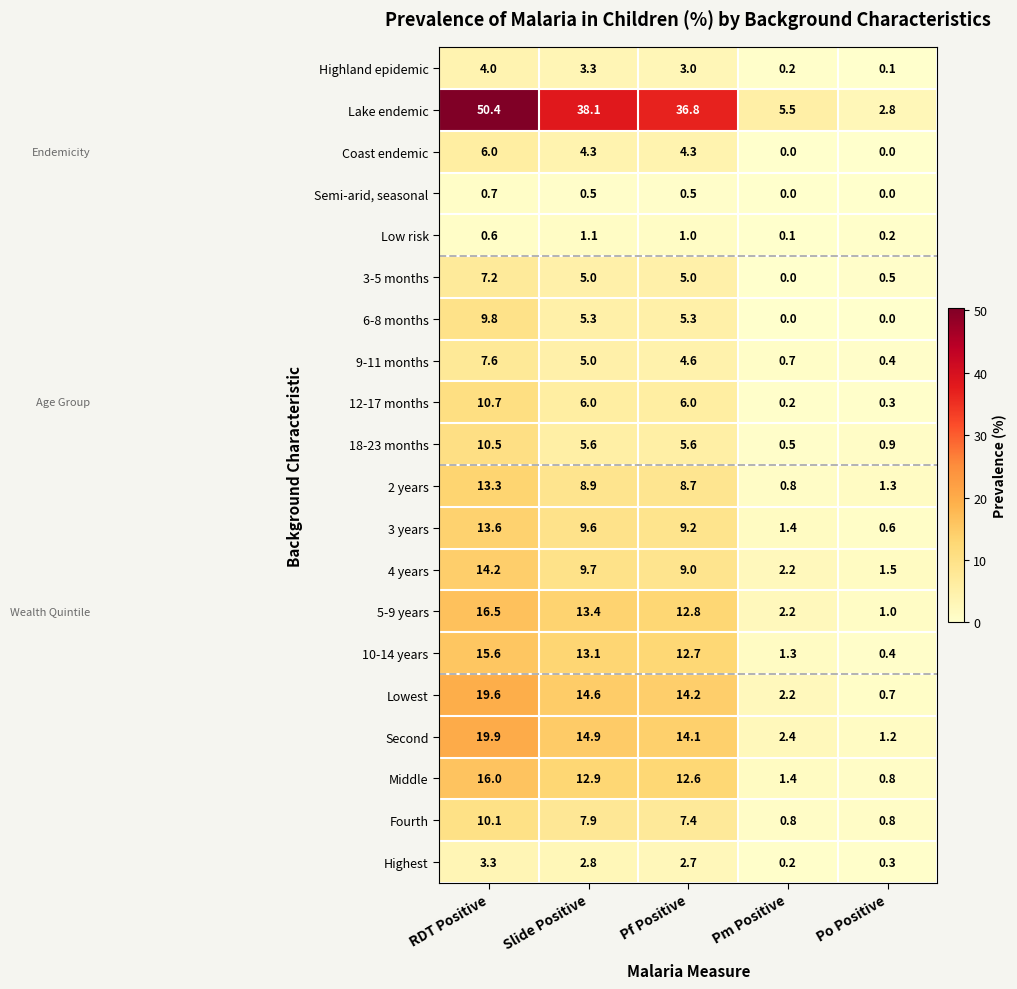

At which label is 3 years closest to 7?

Pf Positive